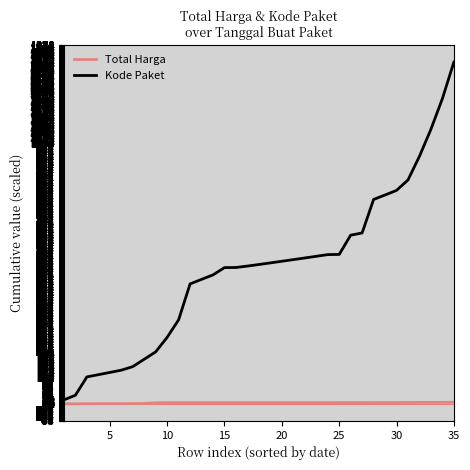

Which series has the largest total across all categories?

Kode Paket